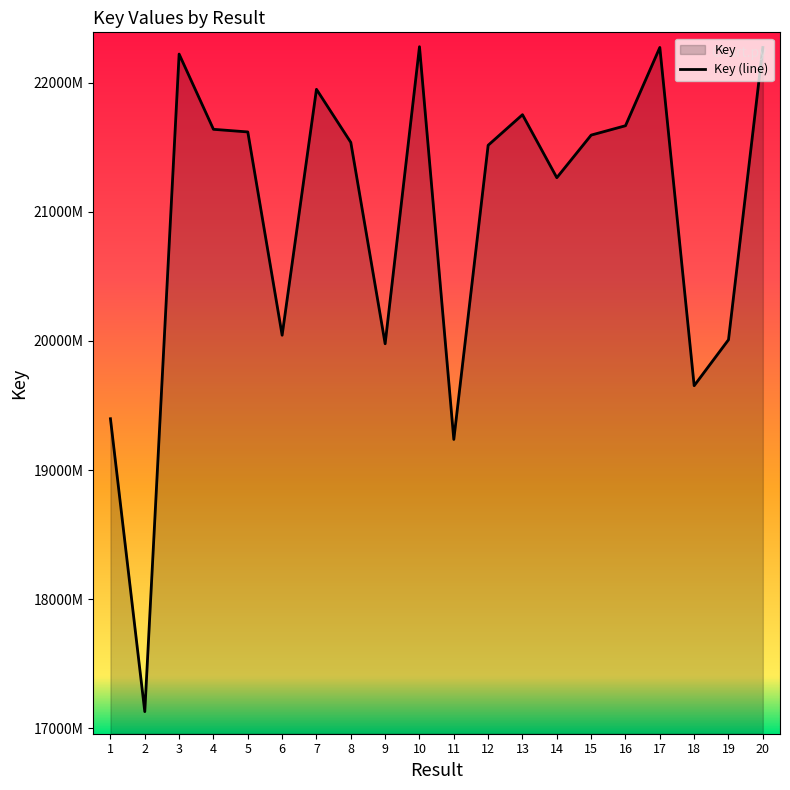

How many interior local valleys (lower than both neighbors) does the data have?

6